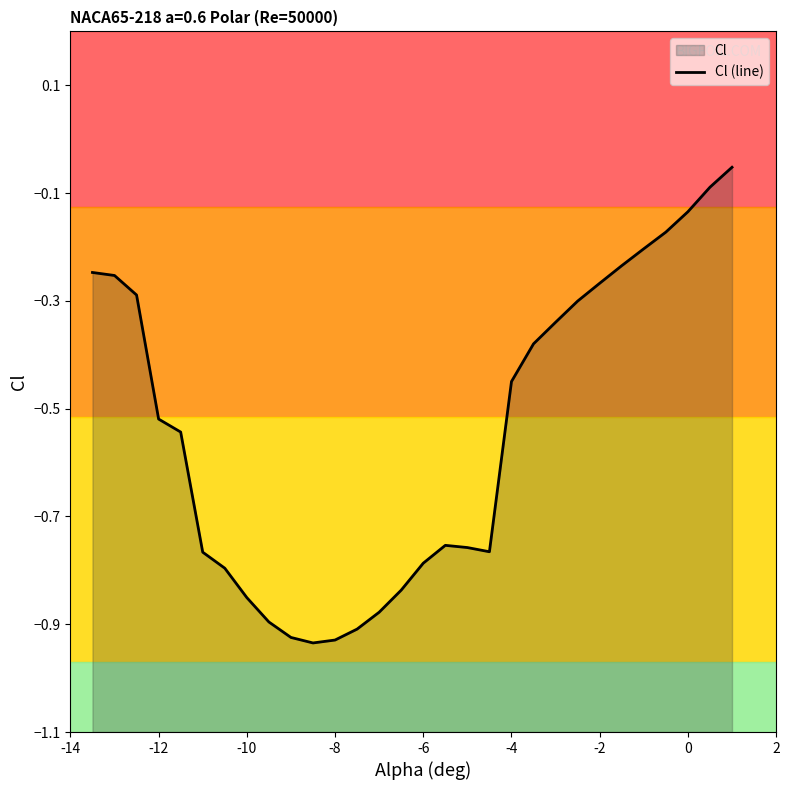

Is it true that the value at -2 is -0.4?

False